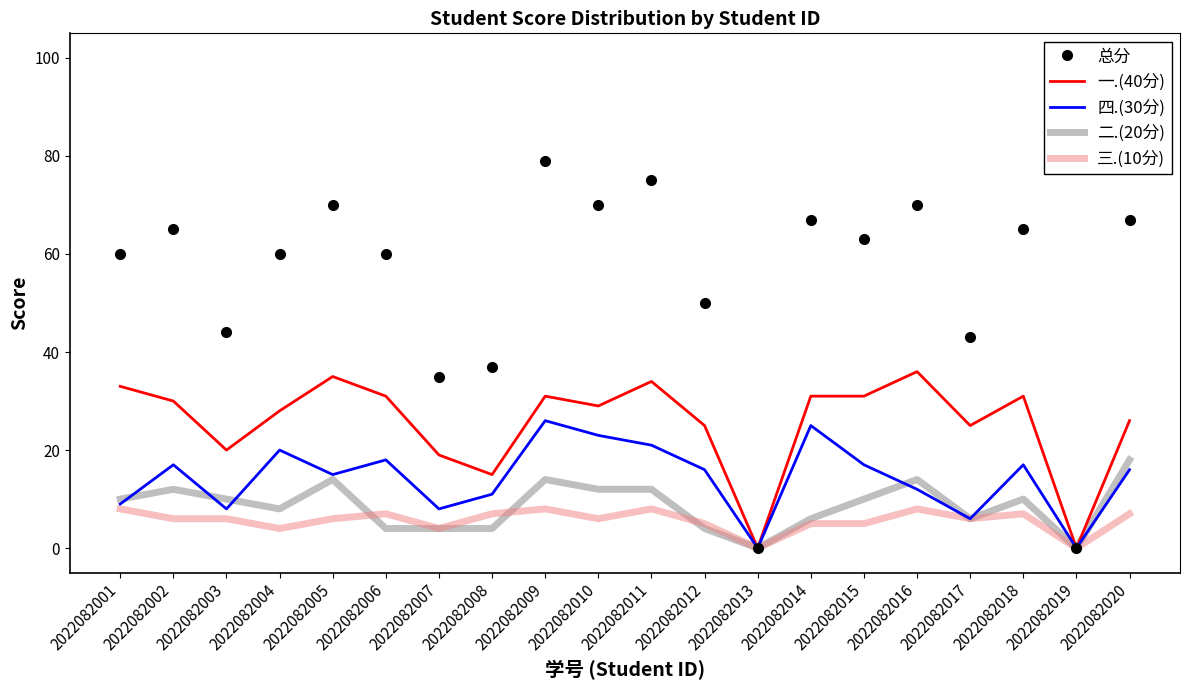

What is the spread (max minus min) of values at 2022082006?

56